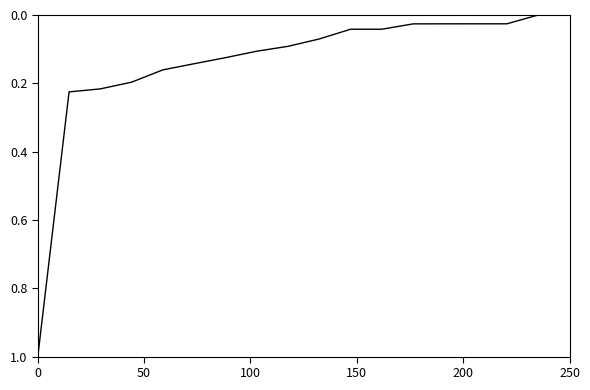

What is the greatest value displayed?

1.0